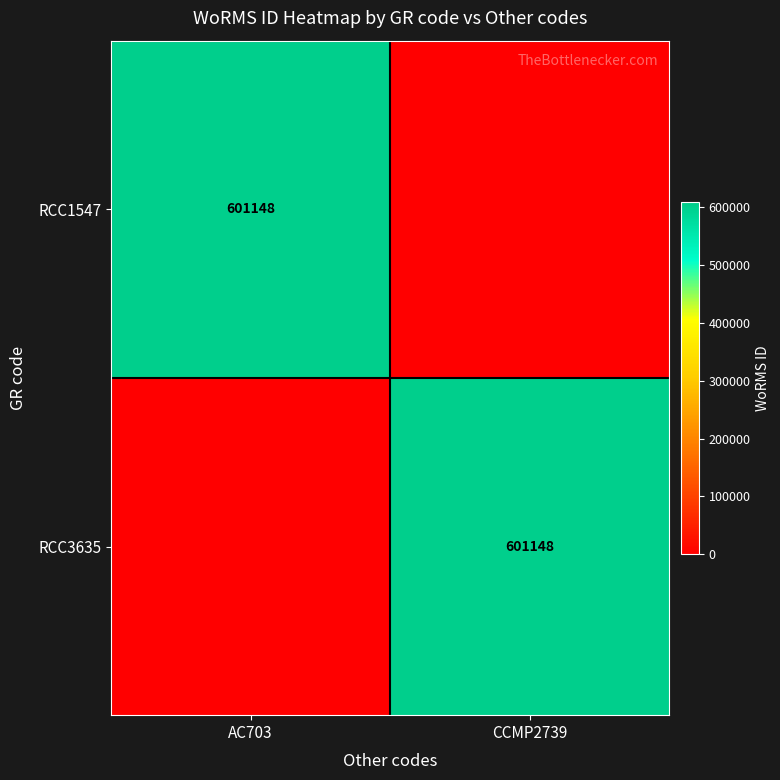

At which category is the sum across all series the highest?

AC703